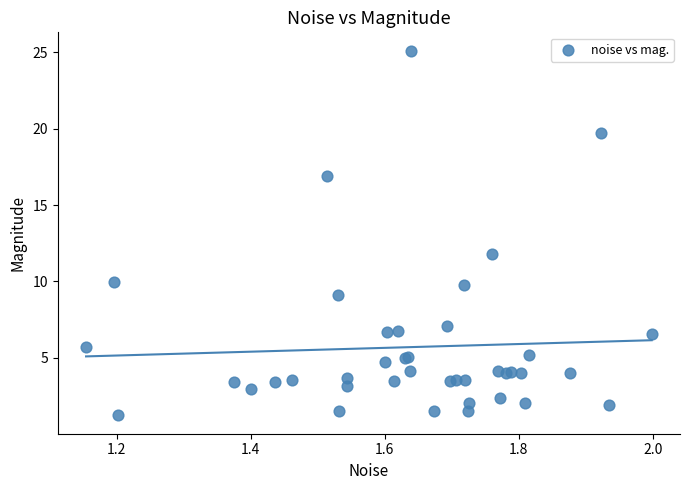

What Y value in the scatter plot is closest to 13?

11.8